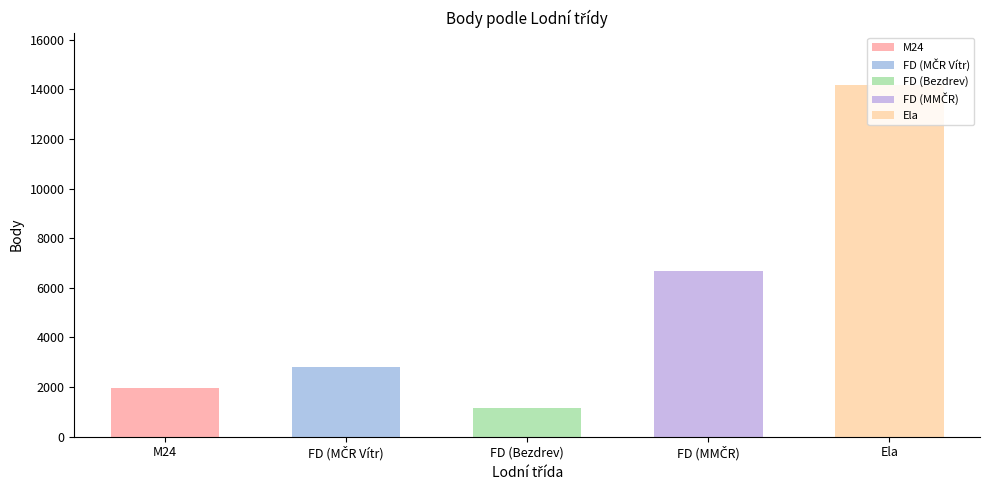

What is the sum of the values at FD (Bezdrev) and FD (MČR Vítr)?

3970